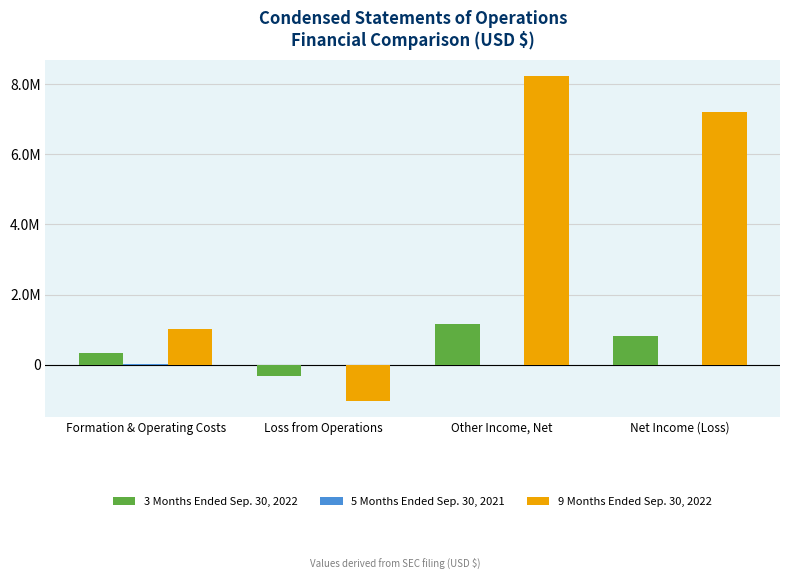

Does the chart contain stacked bars?

No